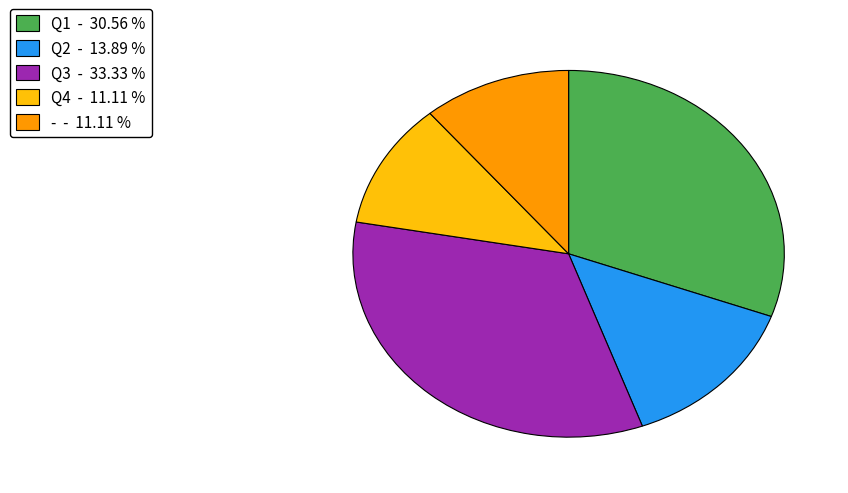

Approximately how many times larger is the value at Q3 compared to Q2?

2.4